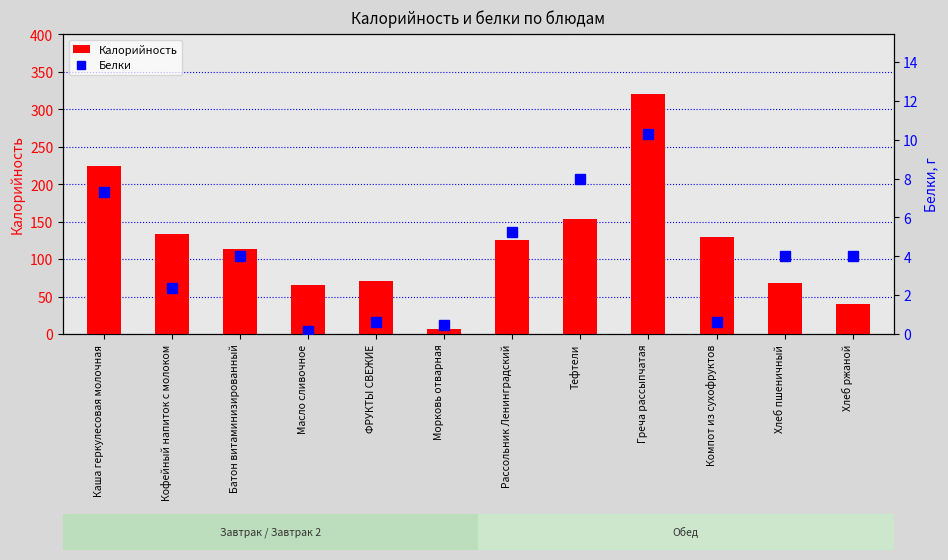

How many bars are there in total?

24